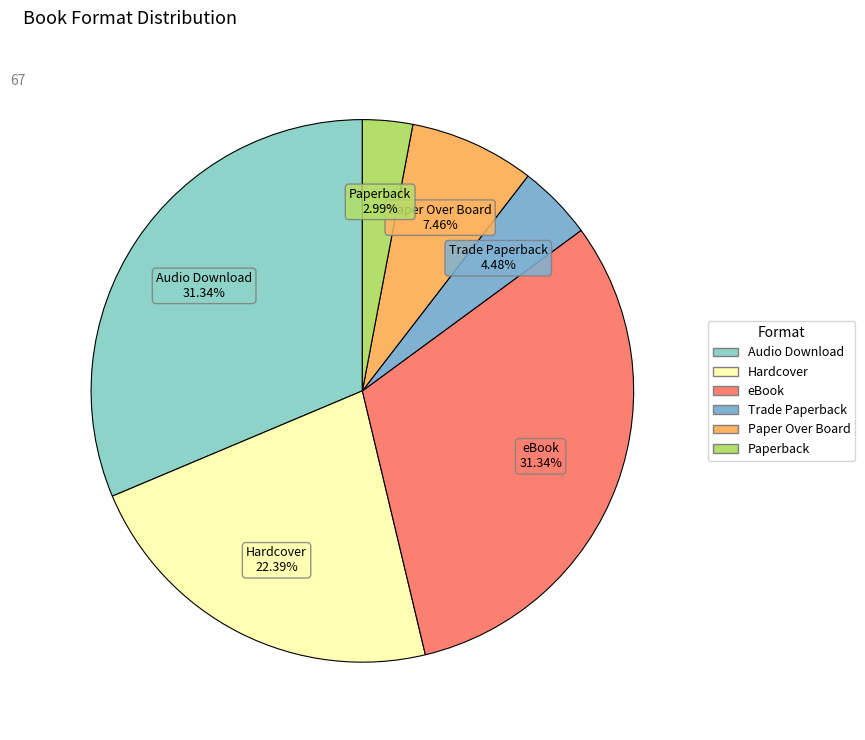

What is the smallest slice in the pie chart?

Paperback